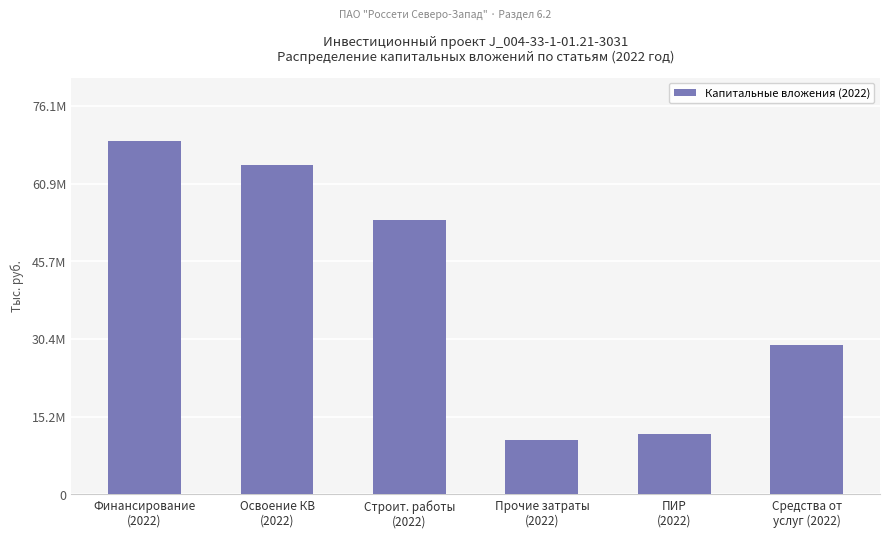

Are the bars horizontal?

No